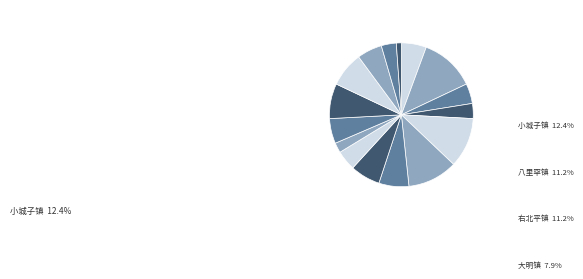

What portion of the pie excludes 大双庙镇?

95.5%